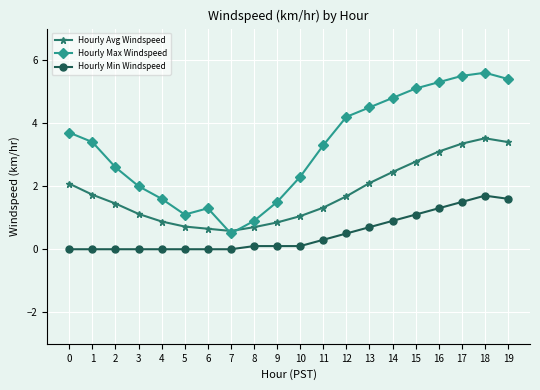

Between 1 and 13, which series saw the biggest shift?

Hourly Max Windspeed